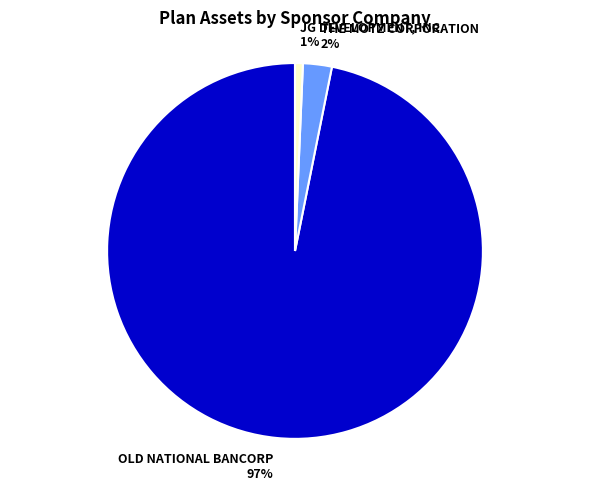

Count the number of slices in the pie.

3